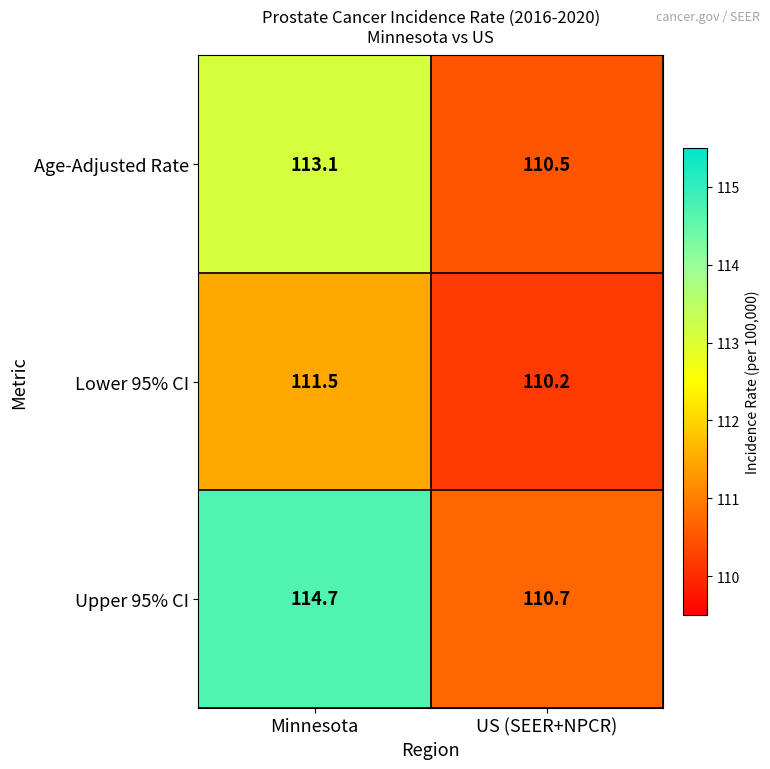

Which label corresponds to the smallest value in the chart?

US (SEER+NPCR)